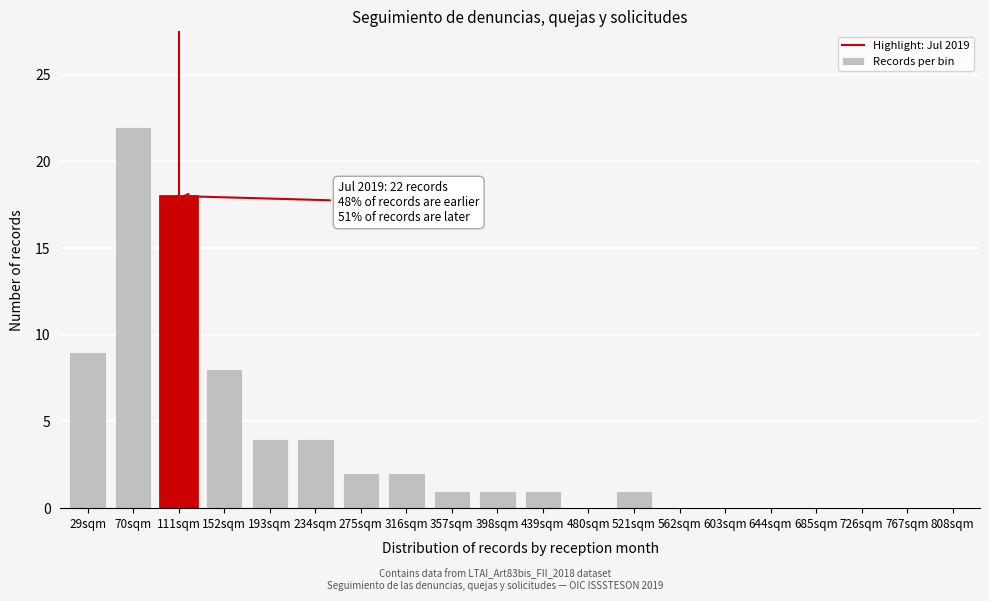

Reading left to right, list all the values displayed in this chart.

29sqm=9	70sqm=22	111sqm=18	152sqm=8	193sqm=4	234sqm=4	275sqm=2	316sqm=2	357sqm=1	398sqm=1	439sqm=1	480sqm=0	521sqm=1	562sqm=0	603sqm=0	644sqm=0	685sqm=0	726sqm=0	767sqm=0	808sqm=0